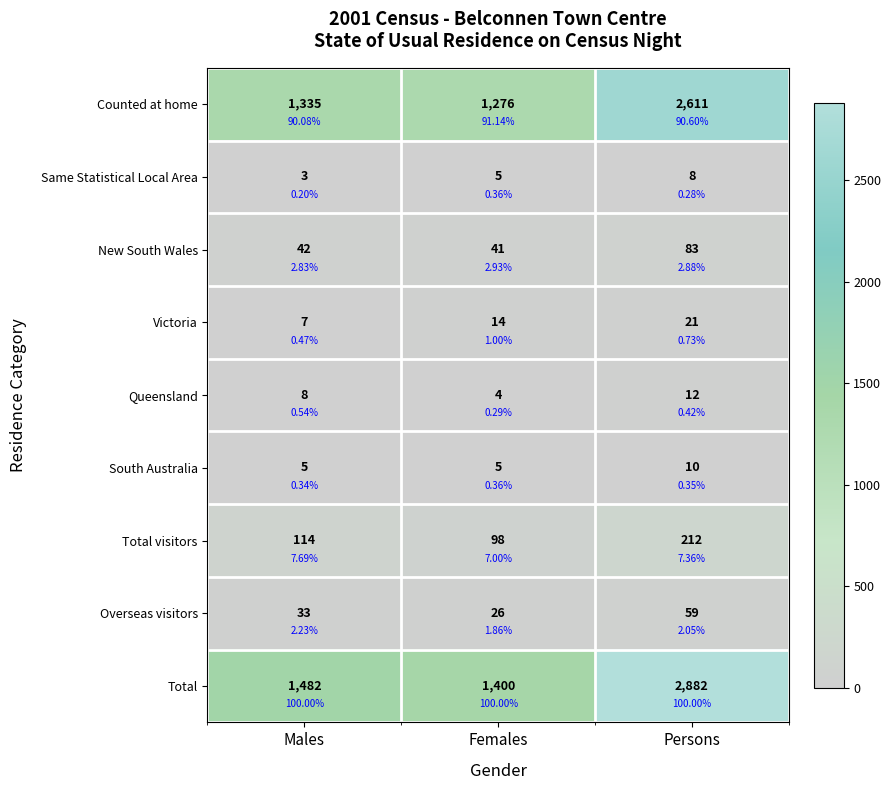

What is the difference between the Total values at Females and Persons?

1482